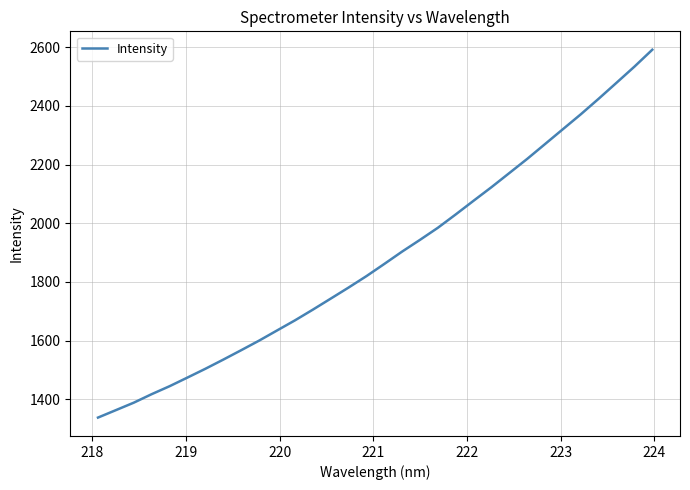

What is the sum of all values?

60291.5